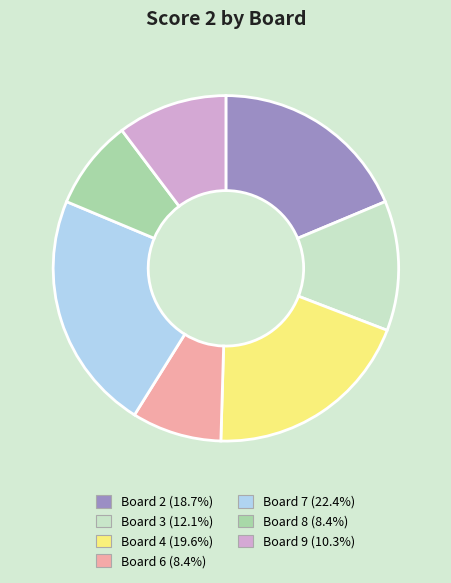

Between Board 4 and Board 3, which is larger?

Board 4